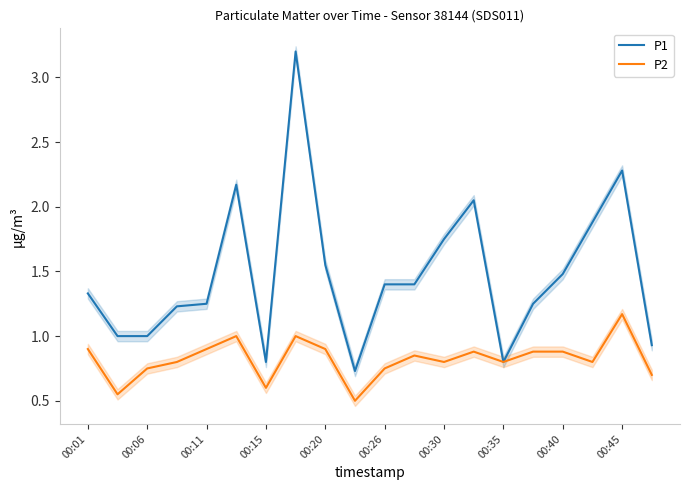

True or false: P2 has a value of 0.9 at 00:11.

True